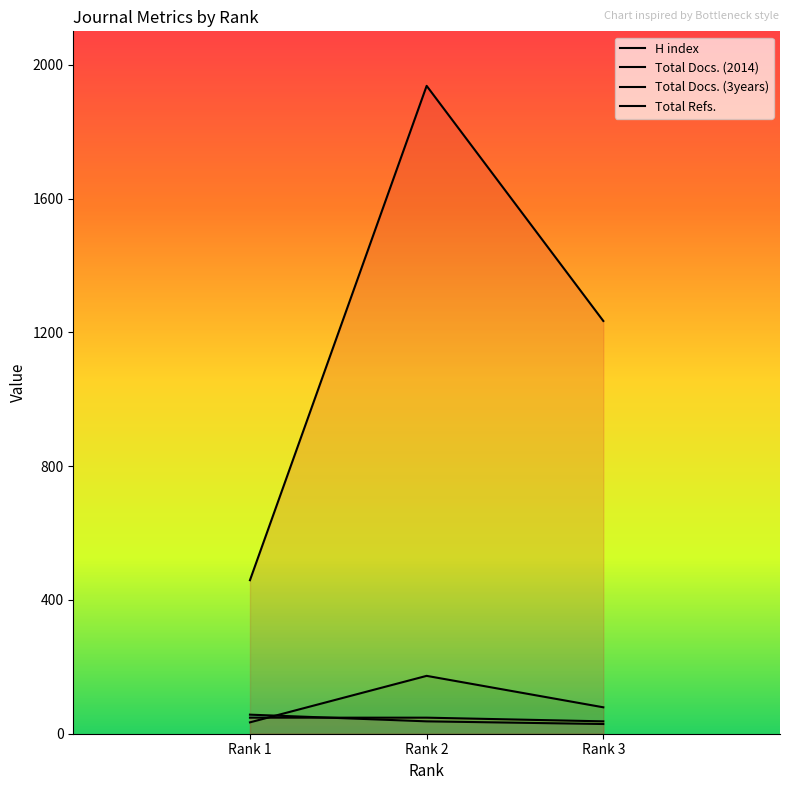

List the series in order of their peak value, lowest first.

Total Docs. (2014), H index, Total Docs. (3years), Total Refs.